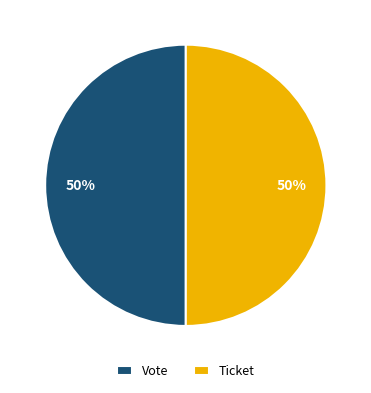

Is it true that Vote is 50% of the pie?

True